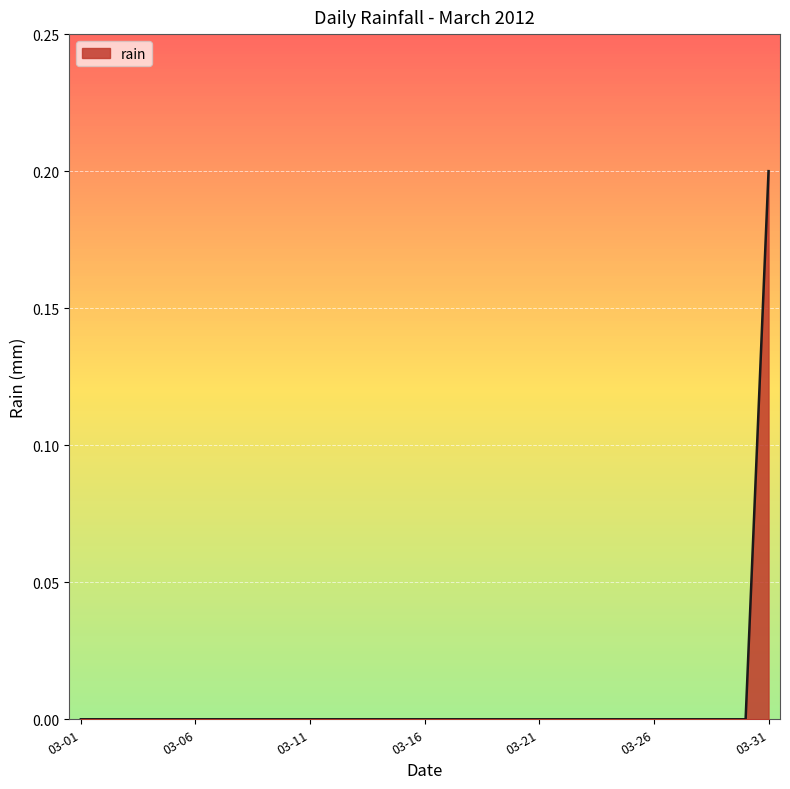

Does the chart have visible grid lines?

Yes